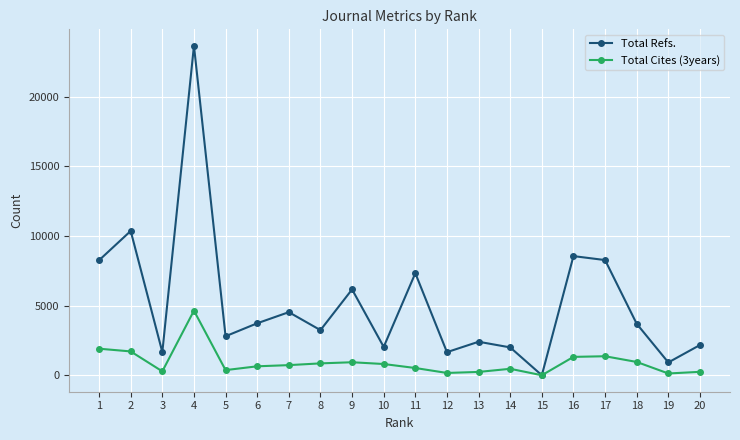

How many series are shown in this chart?

2